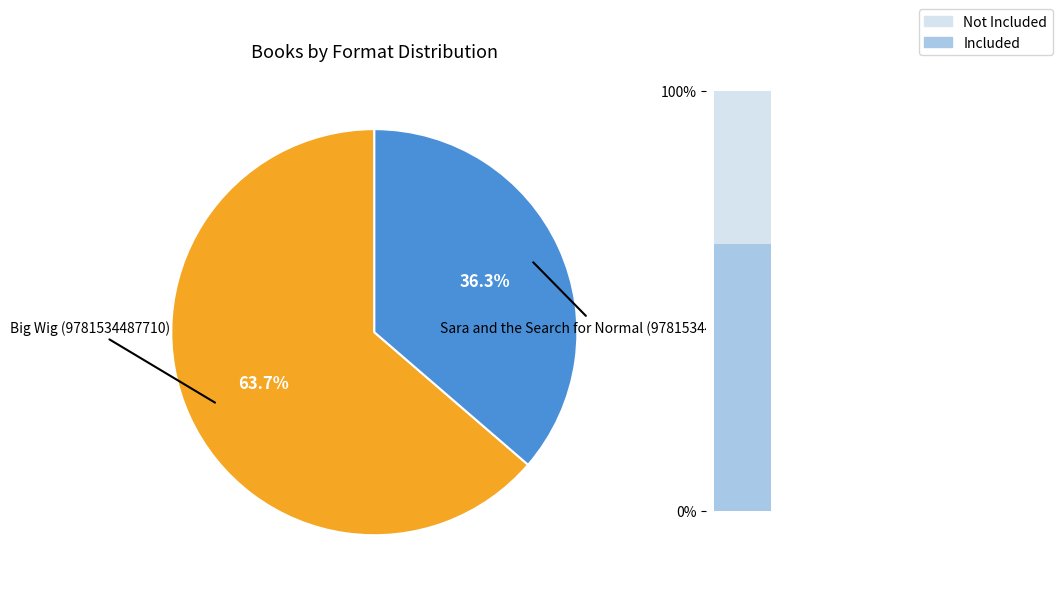

Which slice represents more than half of the pie?

Big Wig (9781534487710)